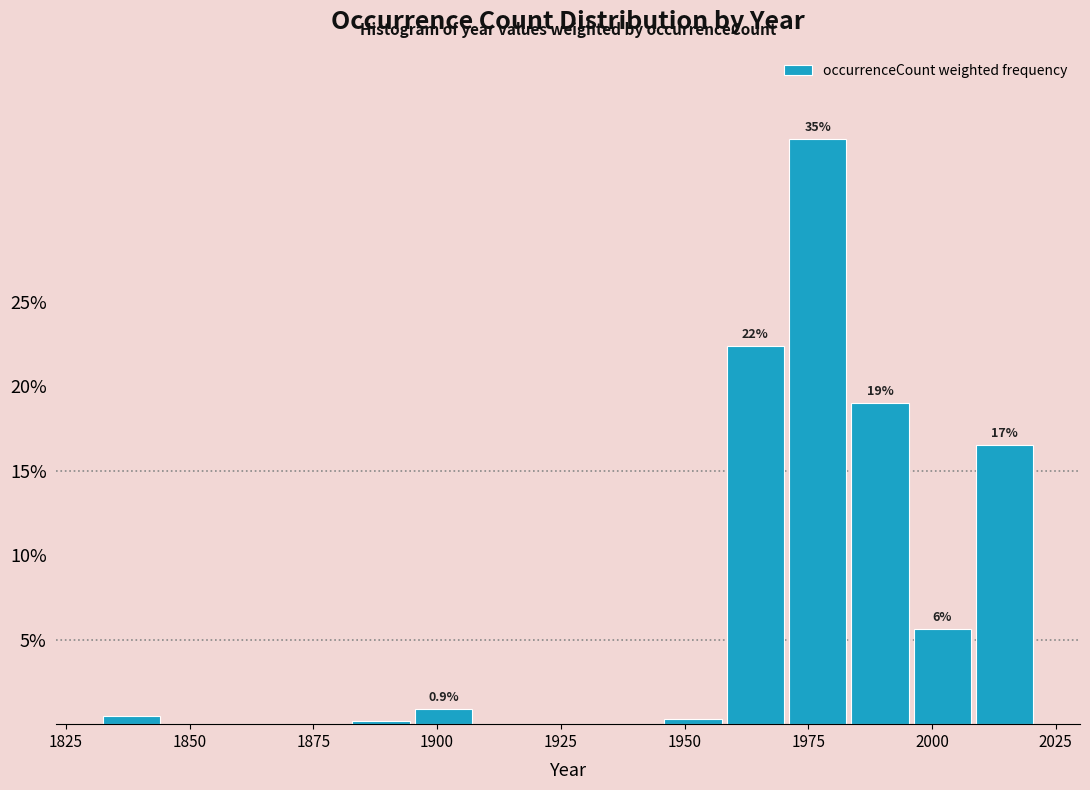

Around what value on the x-axis is the tallest bar? Give the approximate position of its centre, as read against the axis.

1975